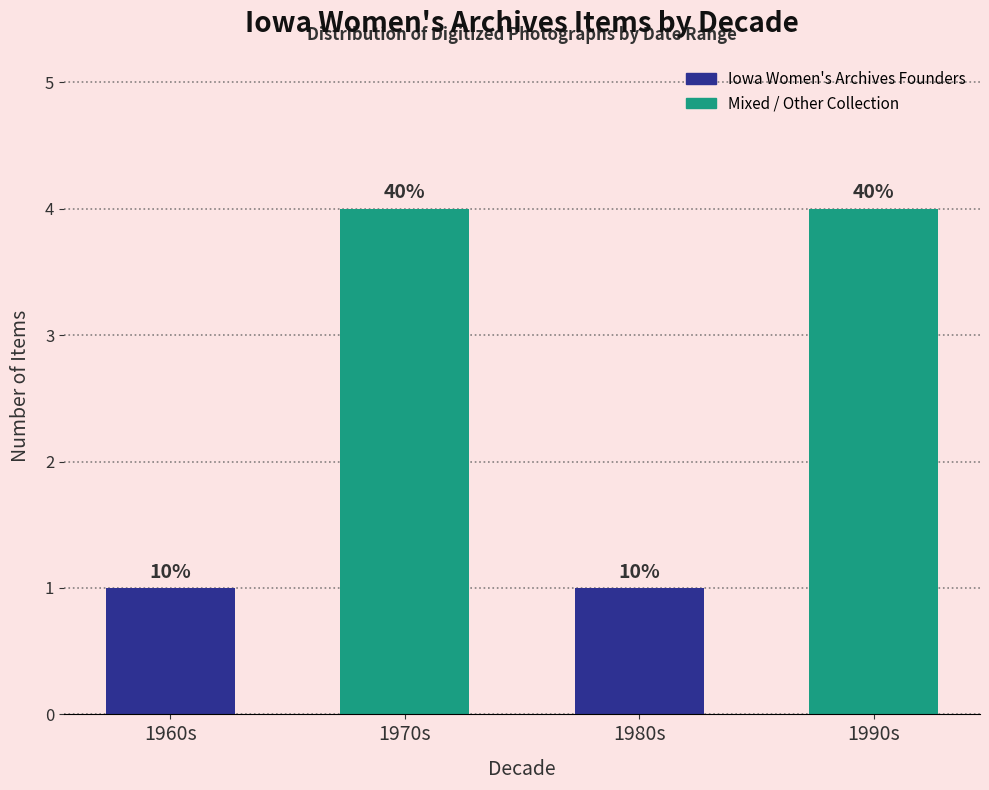

What is the label of the 2nd bar from the left?

1970s